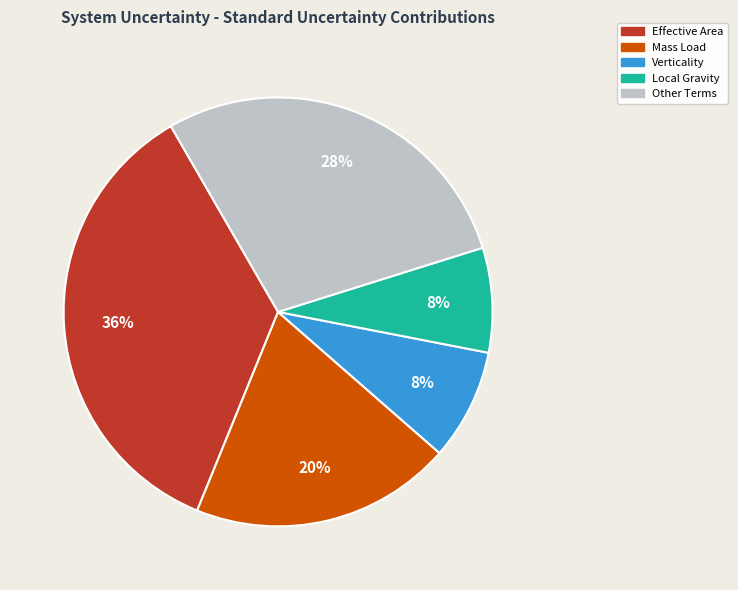

To the nearest percent, what is the average slice percentage?

20%